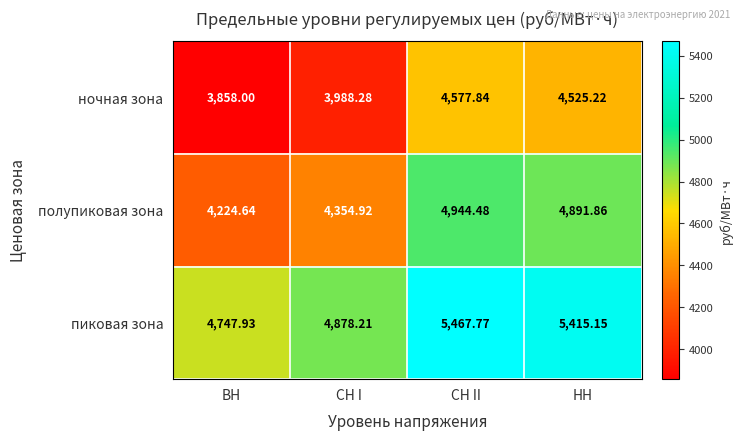

Where does the полупиковая зона series first go above 4891?

СН II